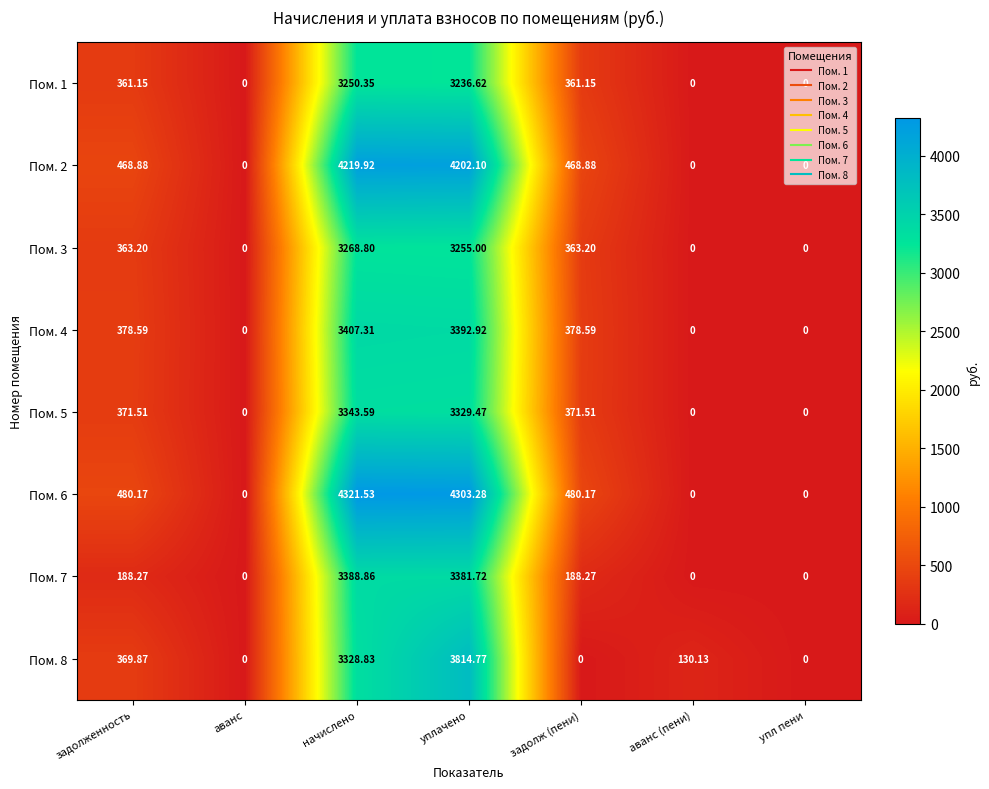

At which label does Пом. 2 reach its peak?

начислено